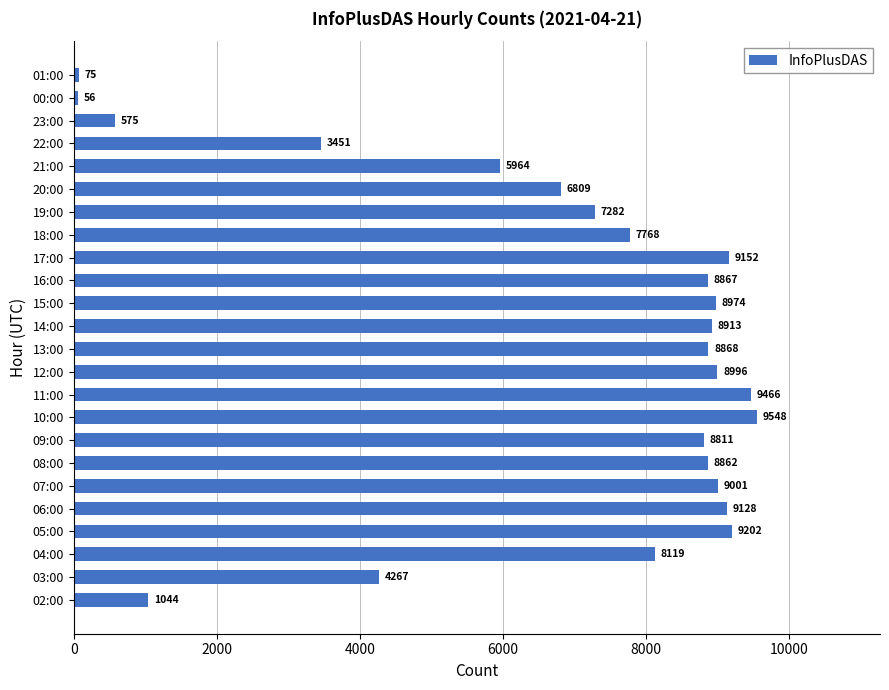

How many data points does each series have?

24